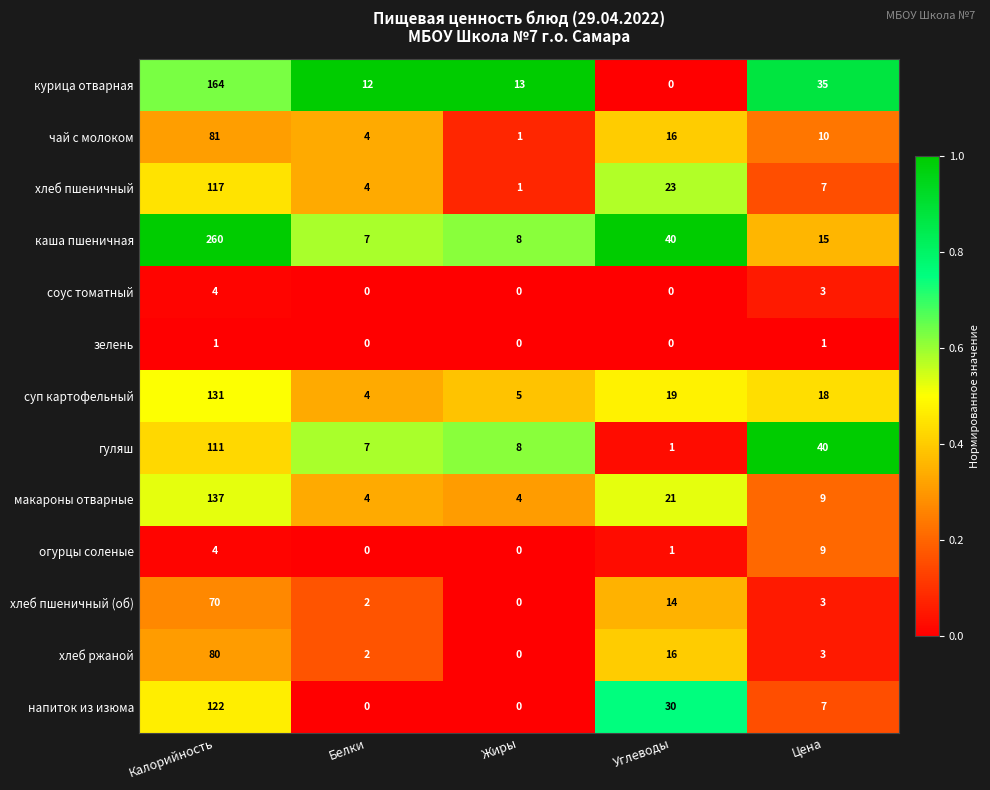

At which label does каша пшеничная first exceed 15?

Калорийность